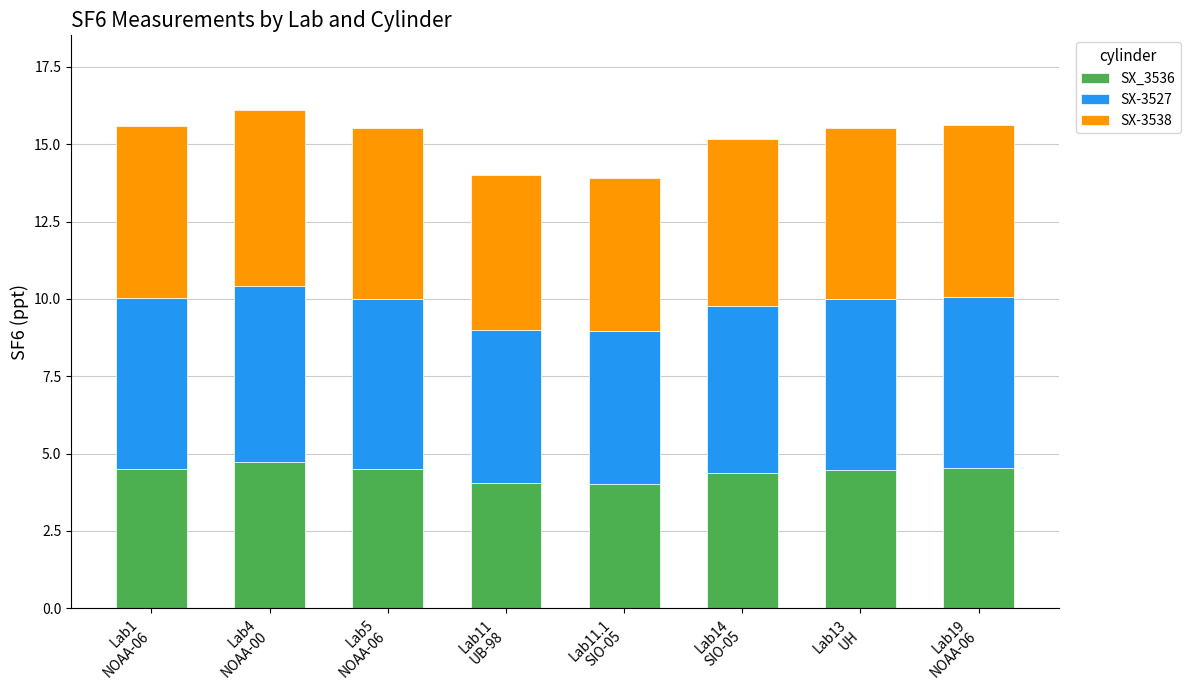

What is the lowest value of the SX_3536 series?

4.0